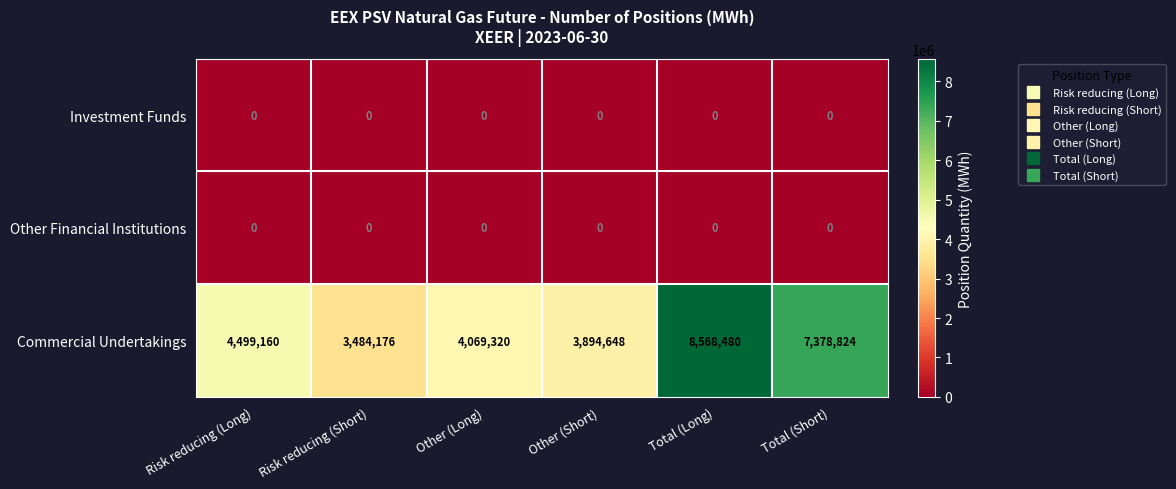

Which series changed the most between Risk reducing (Short) and Total (Short)?

Commercial Undertakings